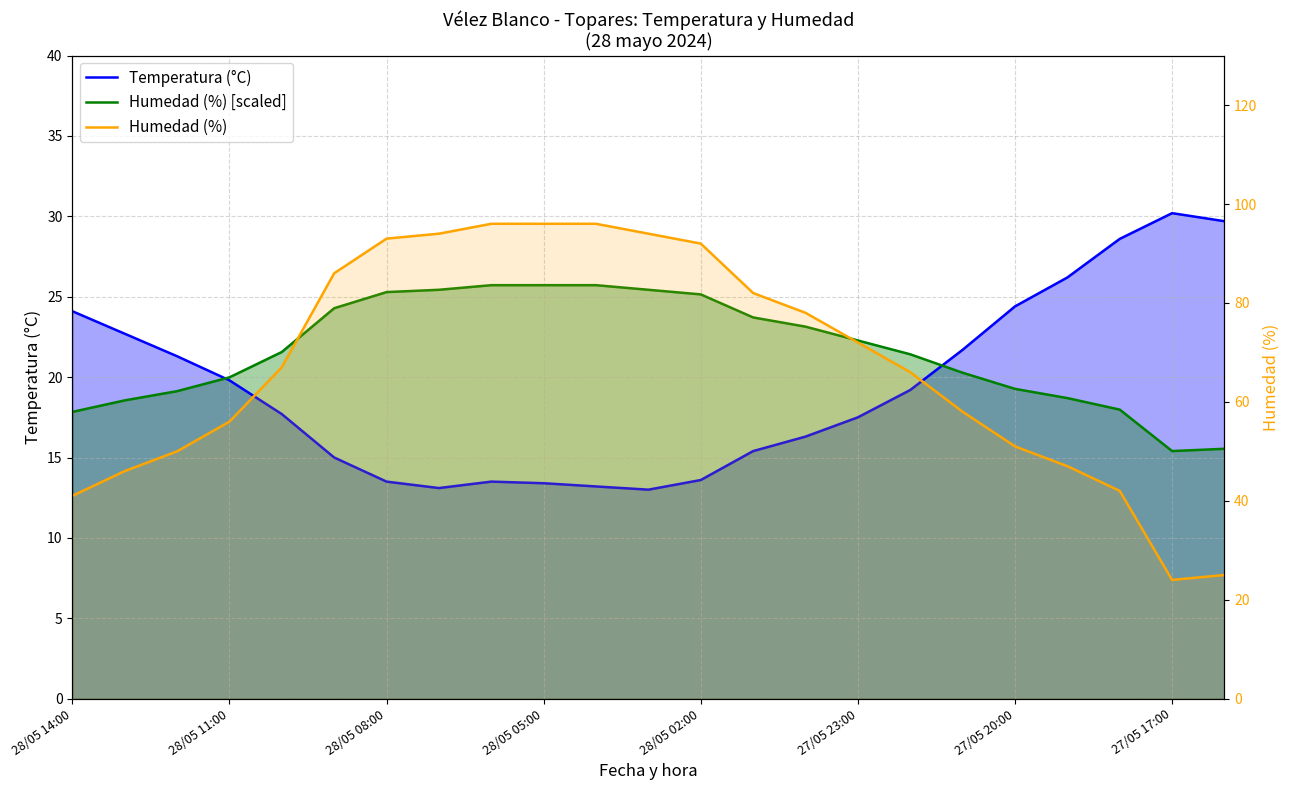

Reading right to left, list all the values displayed in this chart.

Temperatura (°C): 29.7	30.2	28.6	26.2	24.4	21.7	19.2	17.5	16.3	15.4	13.6	13.0	13.2	13.4	13.5	13.1	13.5	15.0	17.7	19.8	21.3	22.7	24.1
Humedad (%) [scaled]: 15.5	15.4	18.0	18.7	19.3	20.3	21.4	22.3	23.1	23.7	25.1	25.4	25.7	25.7	25.7	25.4	25.3	24.3	21.6	20.0	19.1	18.6	17.8
Humedad (%): 25.0	24.0	42.0	47.0	51.0	58.0	66.0	72.0	78.0	82.0	92.0	94.0	96.0	96.0	96.0	94.0	93.0	86.0	67.0	56.0	50.0	46.0	41.0